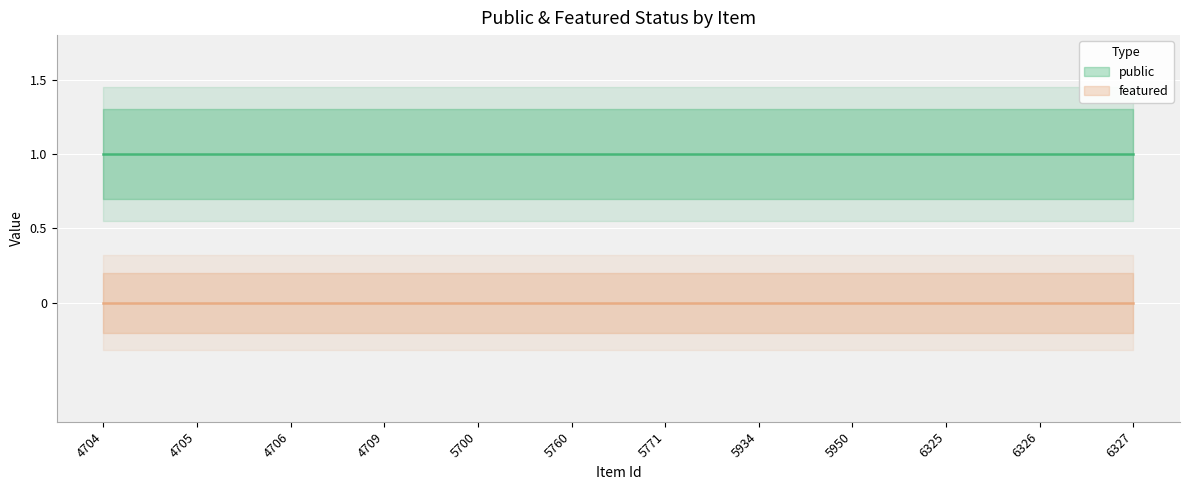

What is the sum of all public values?

12